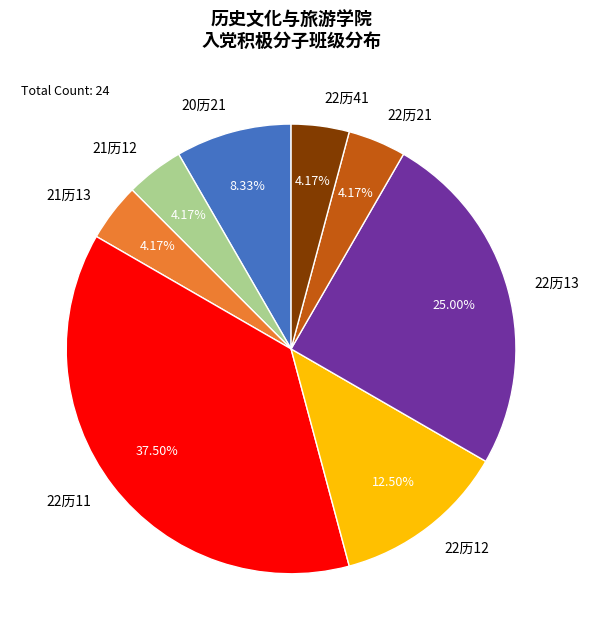

Does 22历41 represent more than half of the total?

No